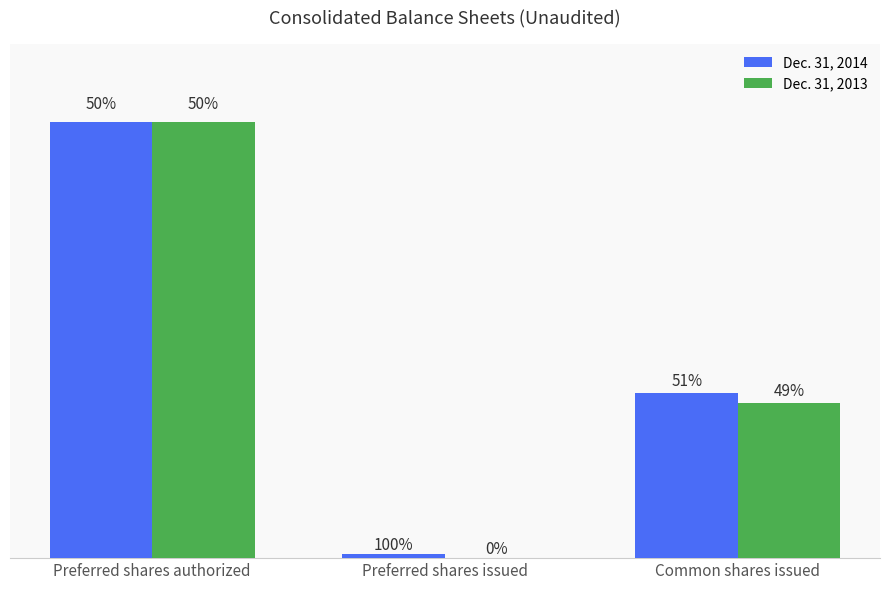

What is the label of the 1st bar from the left?

Preferred shares authorized